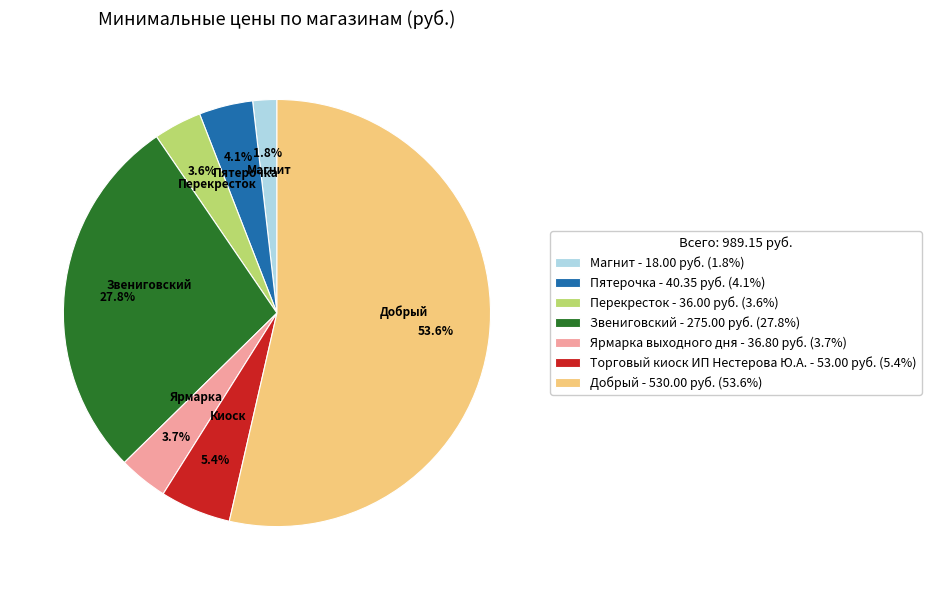

Is there any slice that represents more than half of the pie?

Yes